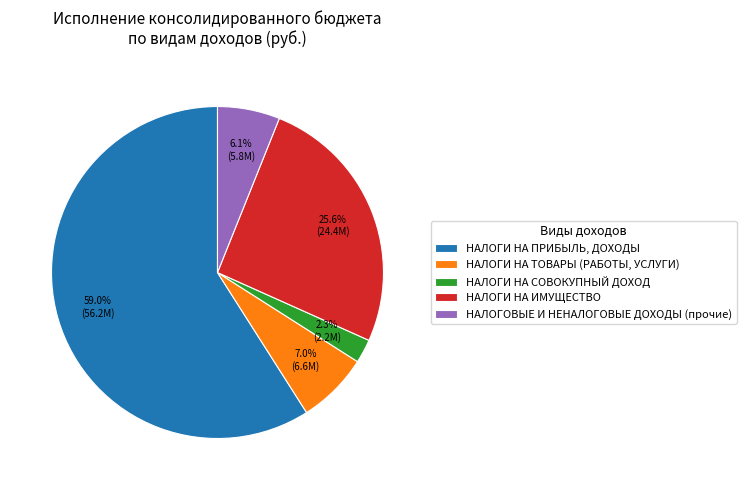

Count the number of slices in the pie.

5